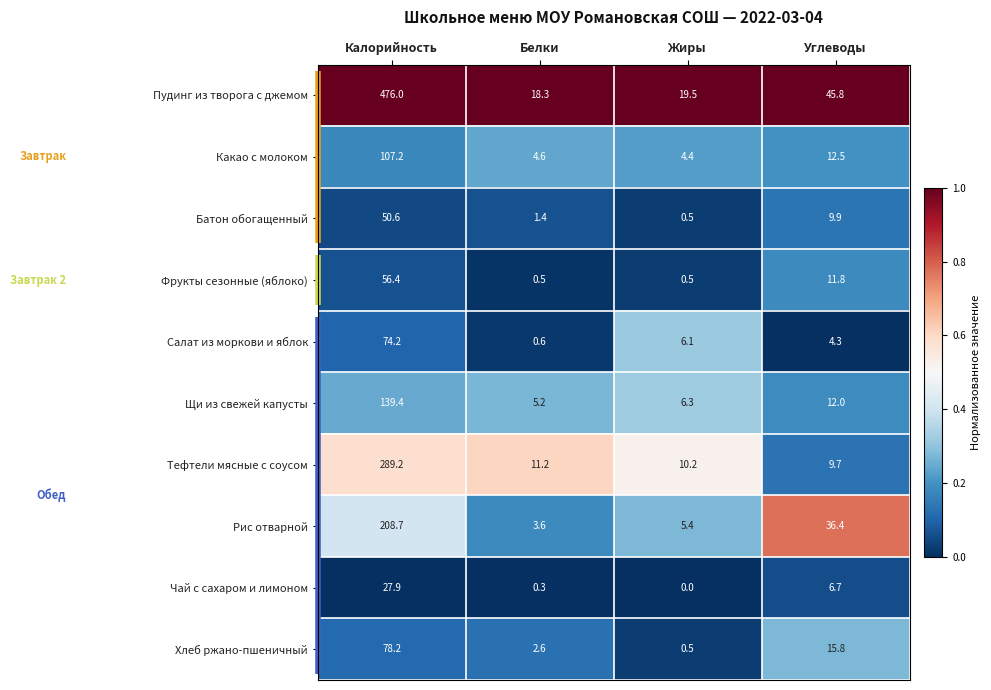

How many distinct data groups are displayed?

10